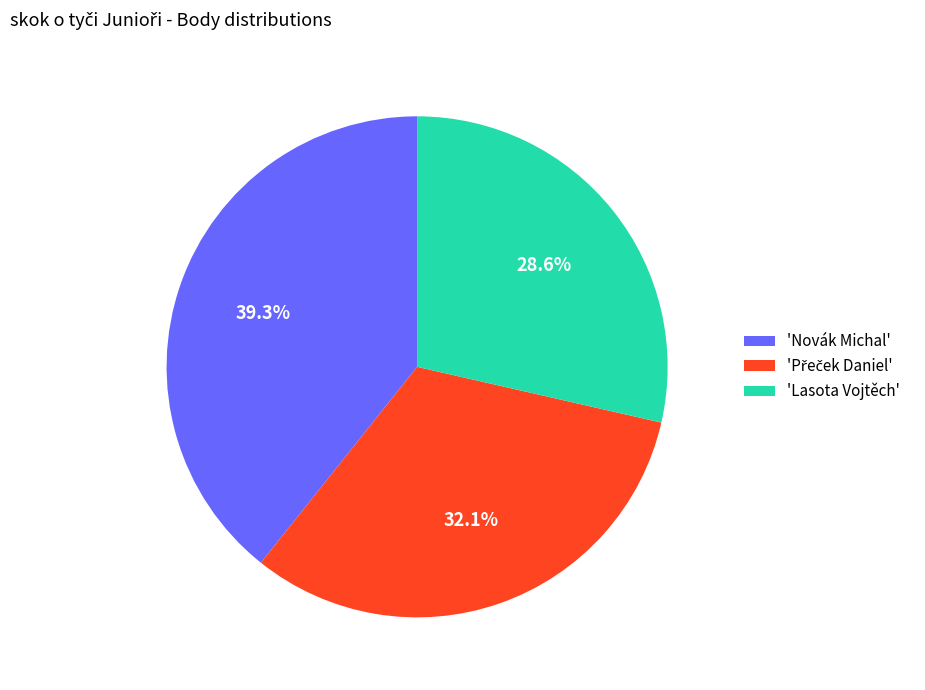

Is 'Lasota Vojtěch' the majority of the pie?

No